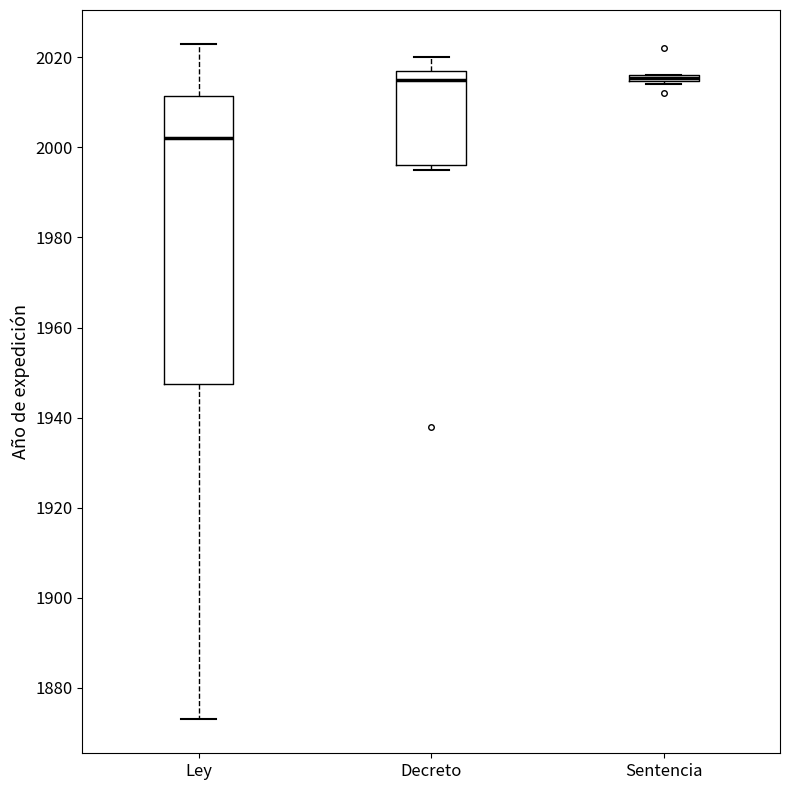

Where is the lower edge of the box for Sentencia on the y-axis? The values are not printed on the chart, so give them approximately, as read against the axis.

2014